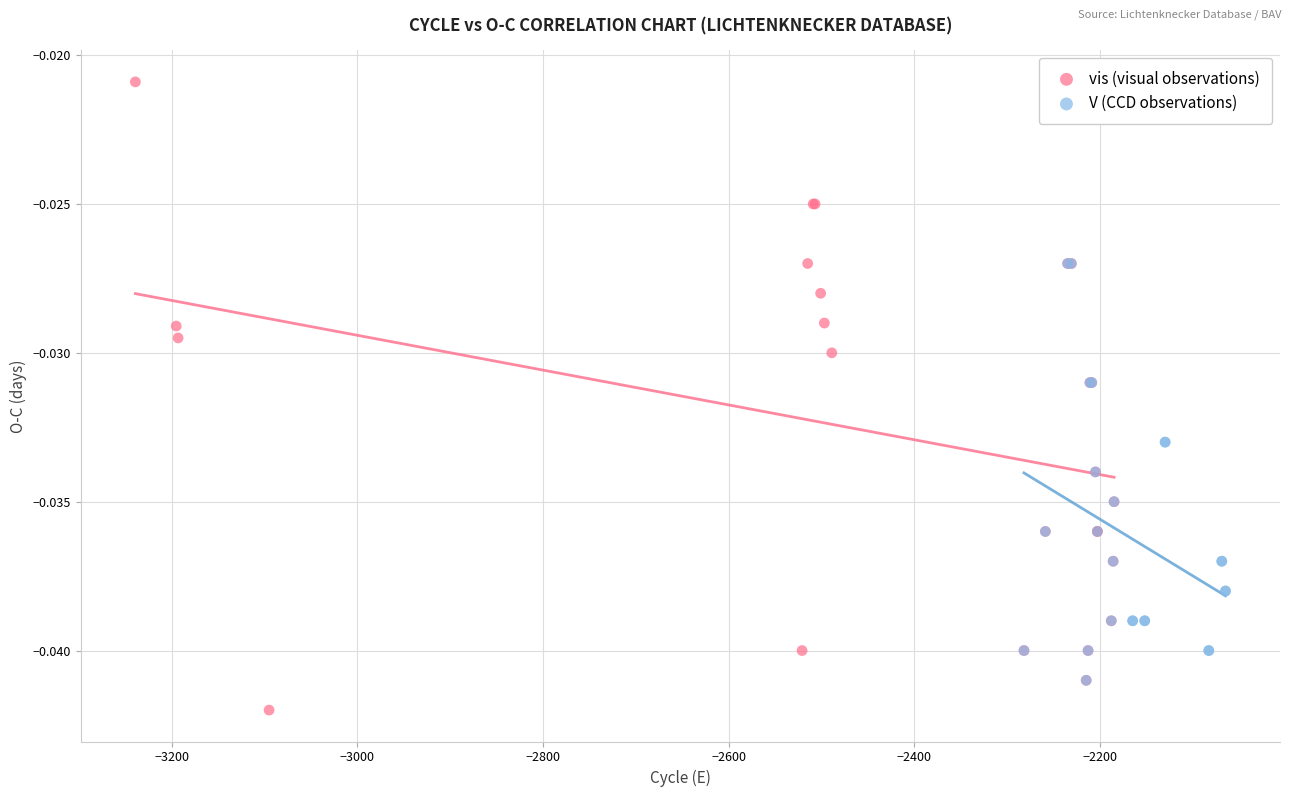

Which series has the widest spread of Y values?

vis (visual observations)